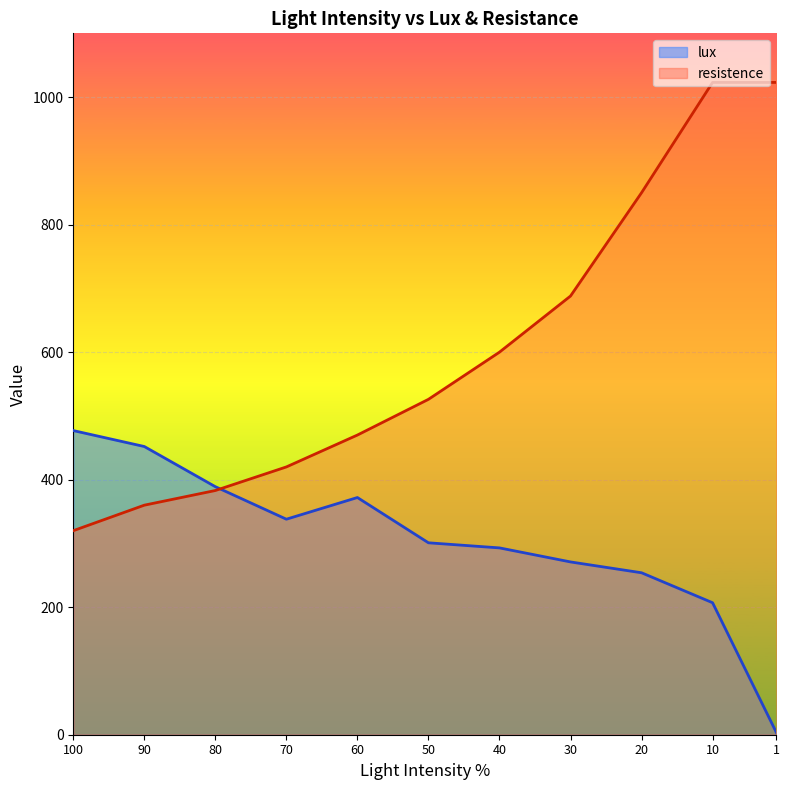

At which label does resistence reach its minimum?

100